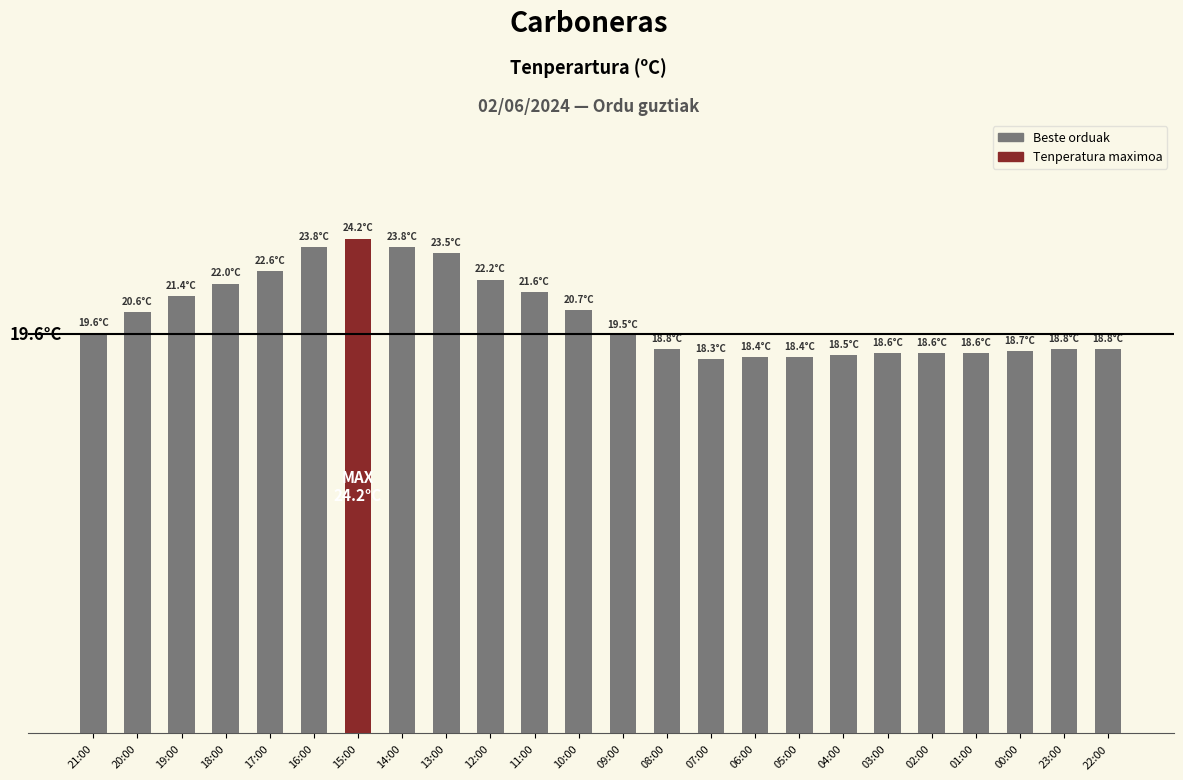

Reading left to right, extract all data points from this chart.

19.6	20.6	21.4	22.0	22.6	23.8	24.2	23.8	23.5	22.2	21.6	20.7	19.5	18.8	18.3	18.4	18.4	18.5	18.6	18.6	18.6	18.7	18.8	18.8